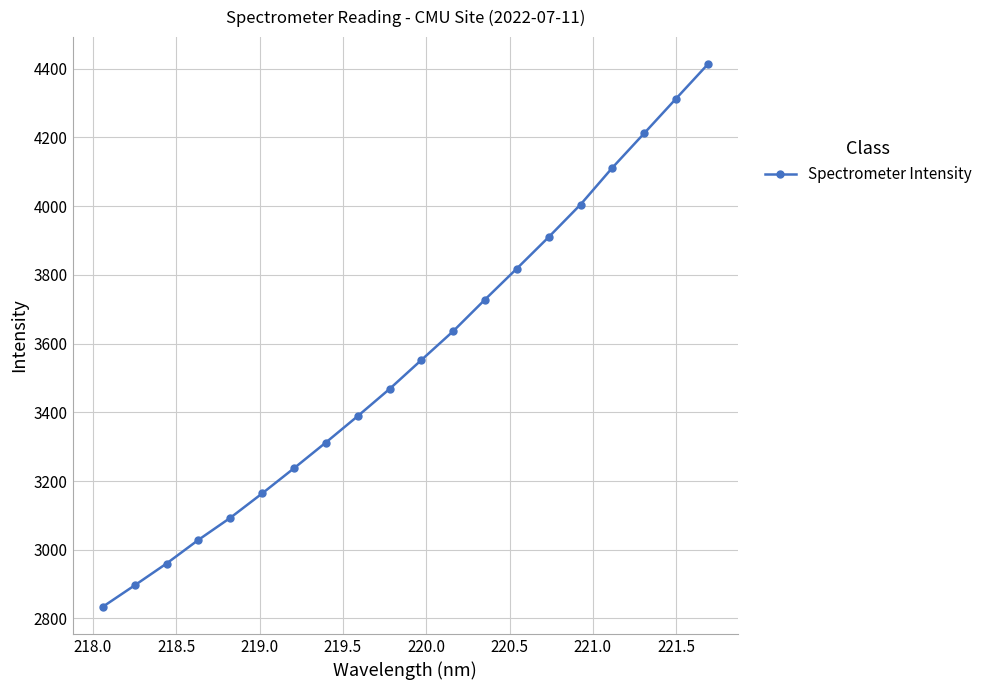

Does the chart have visible grid lines?

Yes